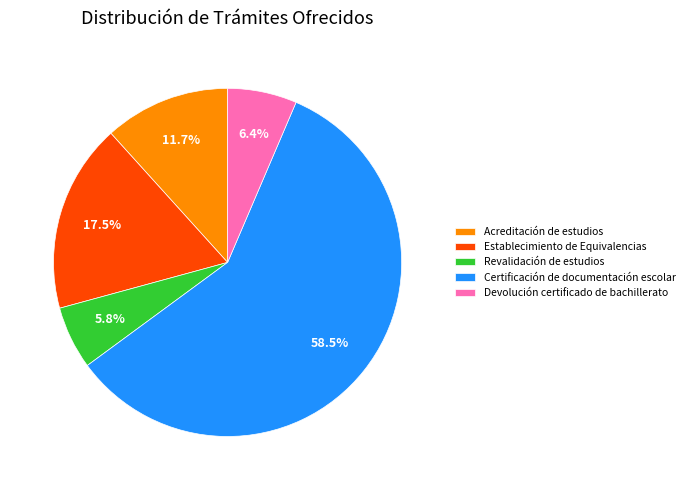

Is the sum of Establecimiento de Equivalencias and Revalidación de estudios greater than half?

No